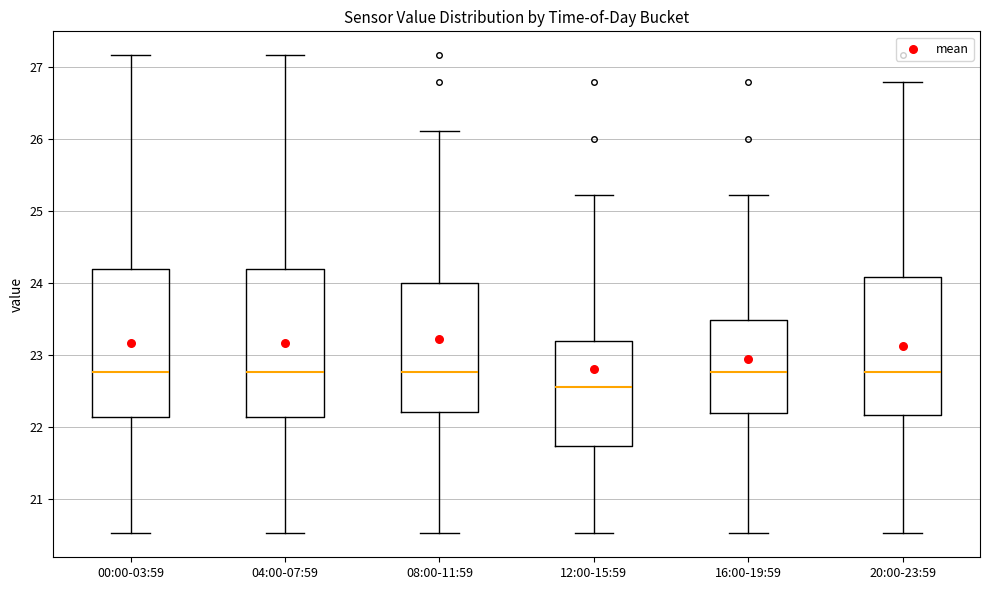

Where does the upper whisker of the box for 08:00-11:59 end on the y-axis? The values are not printed on the chart, so give them approximately, as read against the axis.

26.1